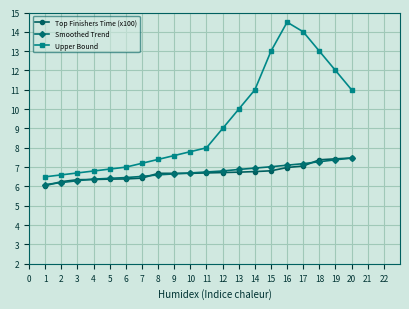

True or false: Smoothed Trend and Upper Bound intersect in this chart.

False